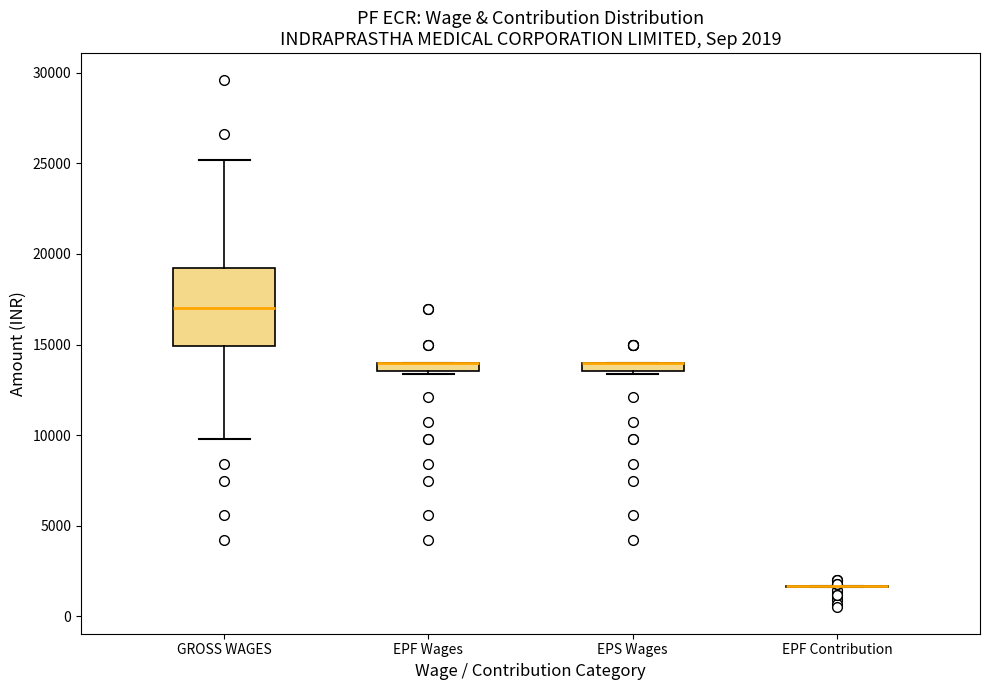

Comparing the boxes themselves (not the whiskers), which one is the tallest?

GROSS WAGES